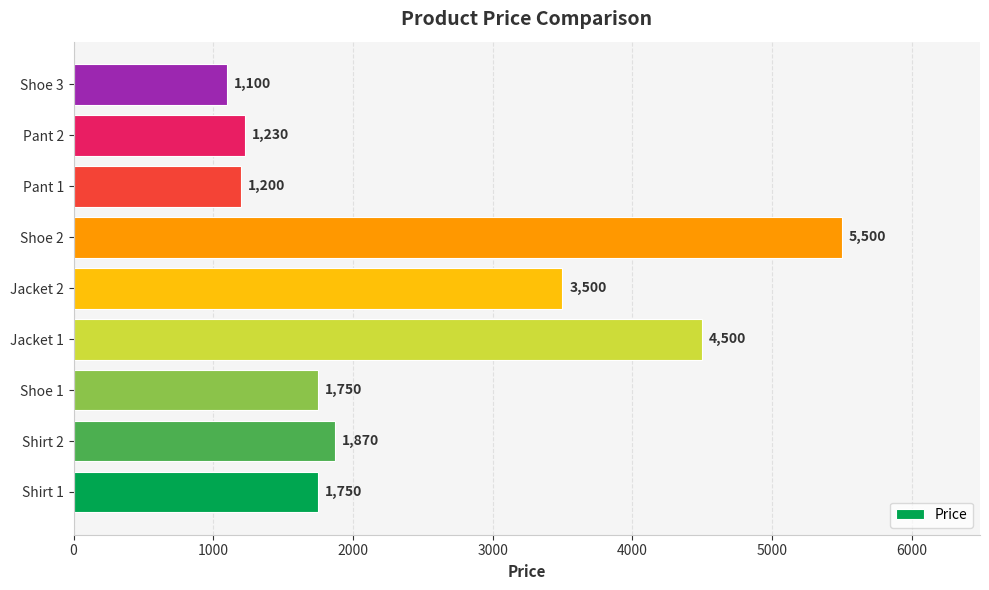

Count the number of categories in the chart.

9